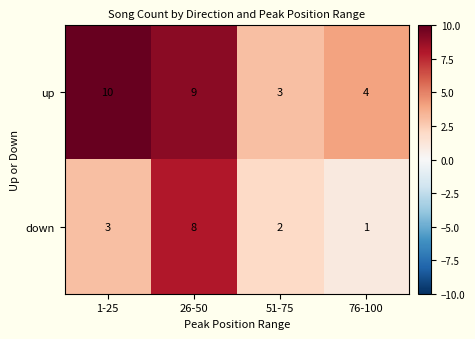

Which label corresponds to the smallest value in the chart?

76-100